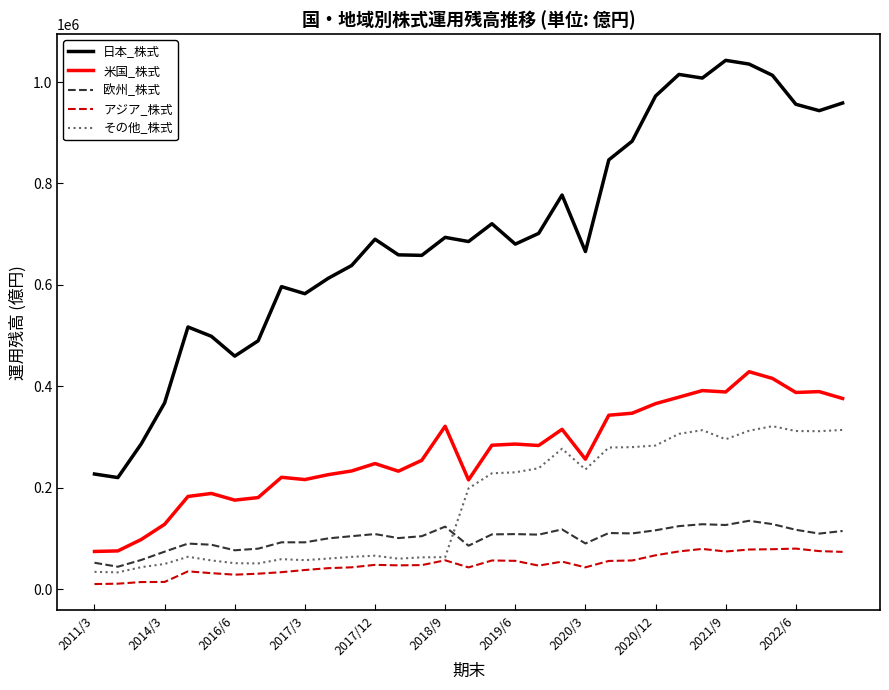

What is the maximum value shown in the chart?

1042878.6